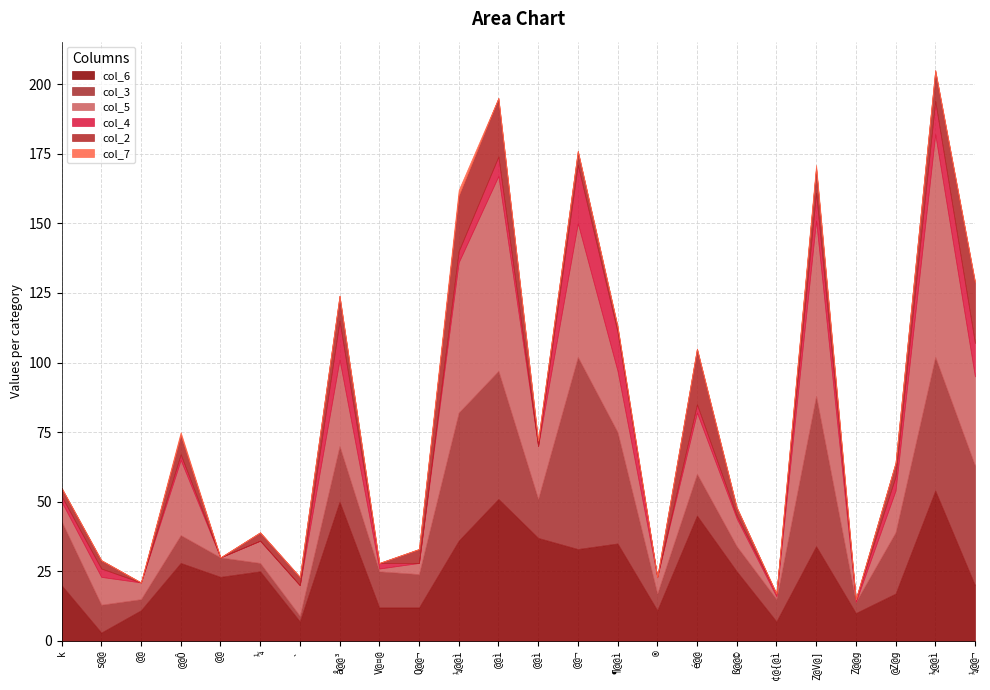

How many interior local peaks does the col_4 series have?

7